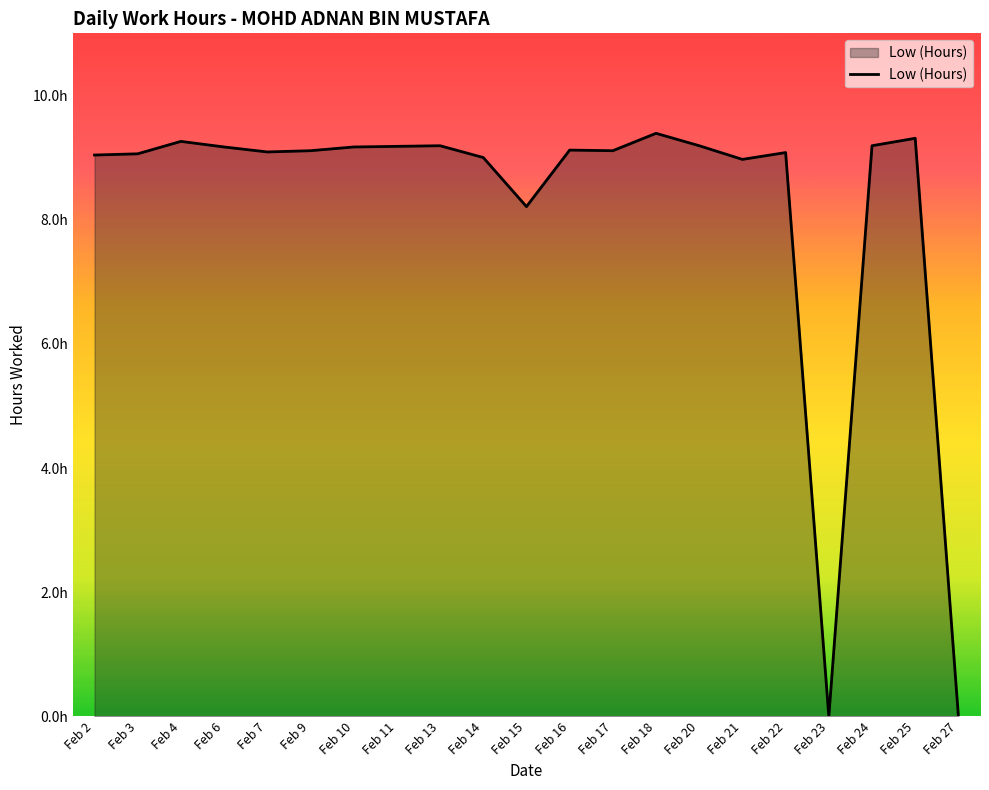

Does the chart have visible grid lines?

No